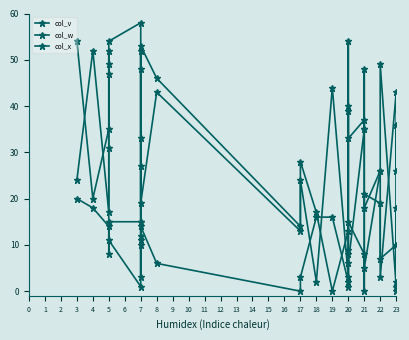

What is the value of the col_v point at the 26th from the left?

10